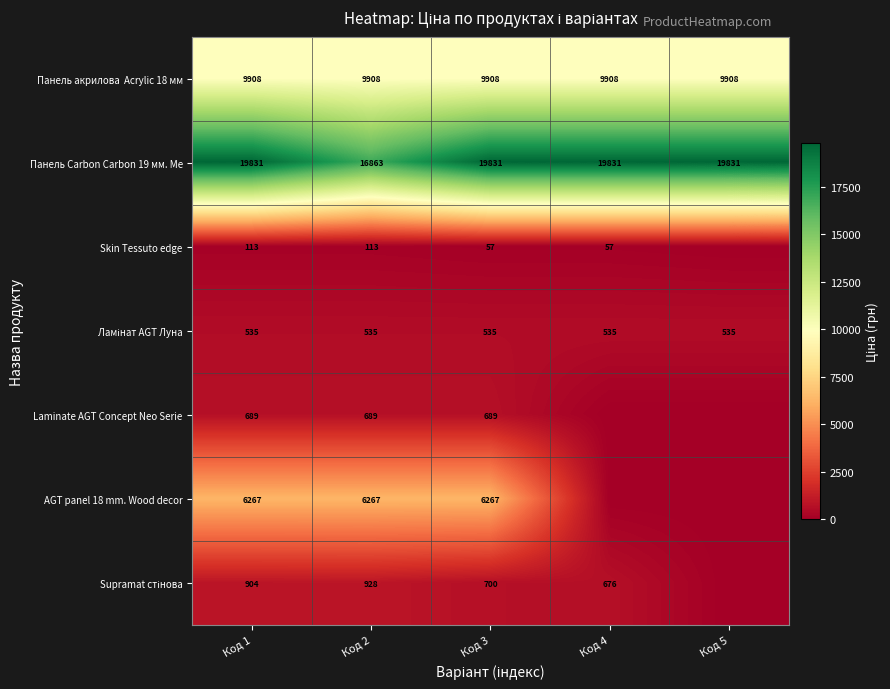

Is it true that Панель Carbon Carbon 19 мм. Ме equals 8391 at Код 1?

False